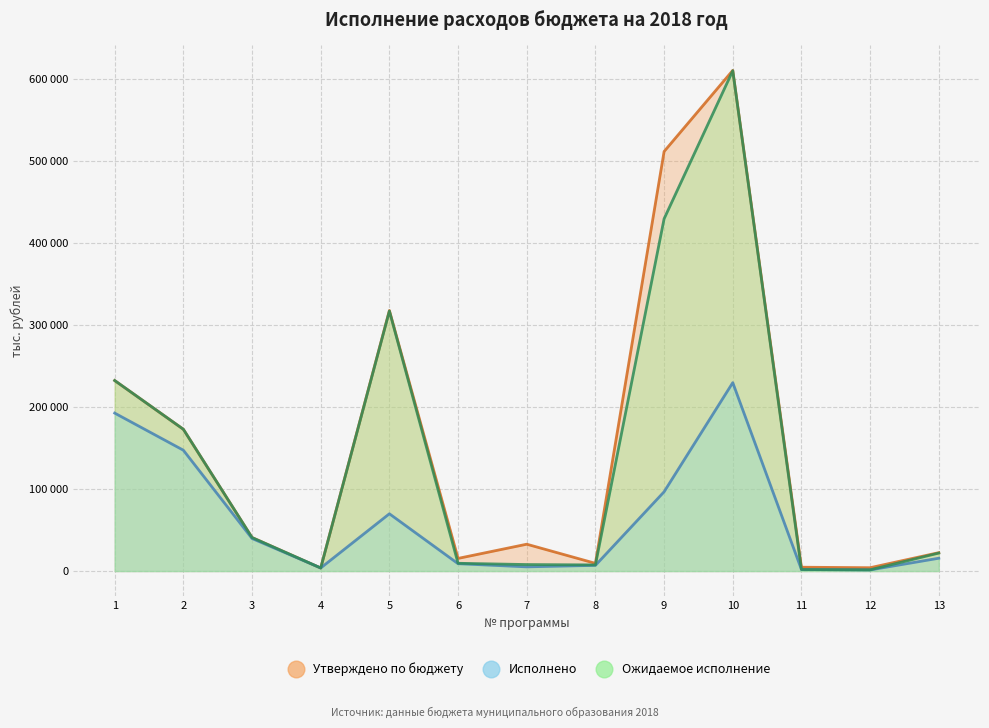

What is the maximum value for Исполнено?

229900.8